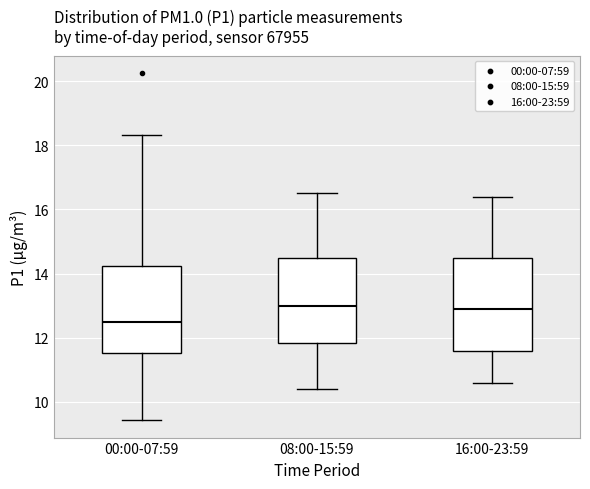

Where is the upper edge of the box for 00:00-07:59 on the y-axis? The values are not printed on the chart, so give them approximately, as read against the axis.

14.2